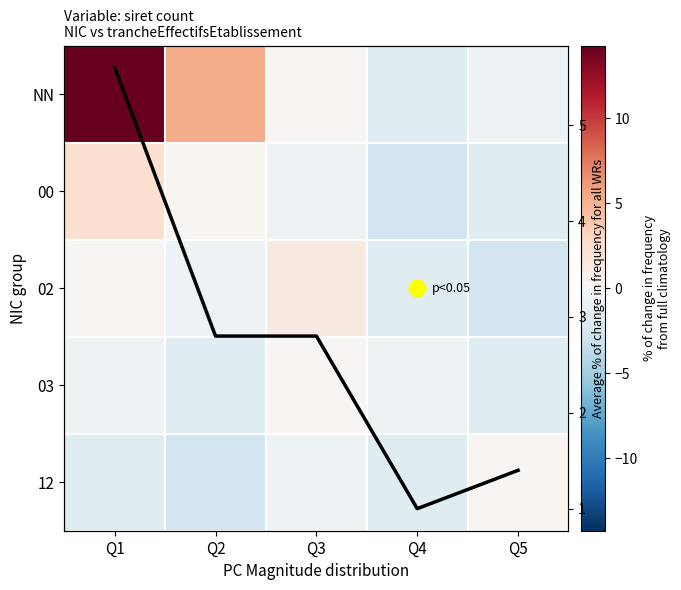

Which series has the largest total across all categories?

NN